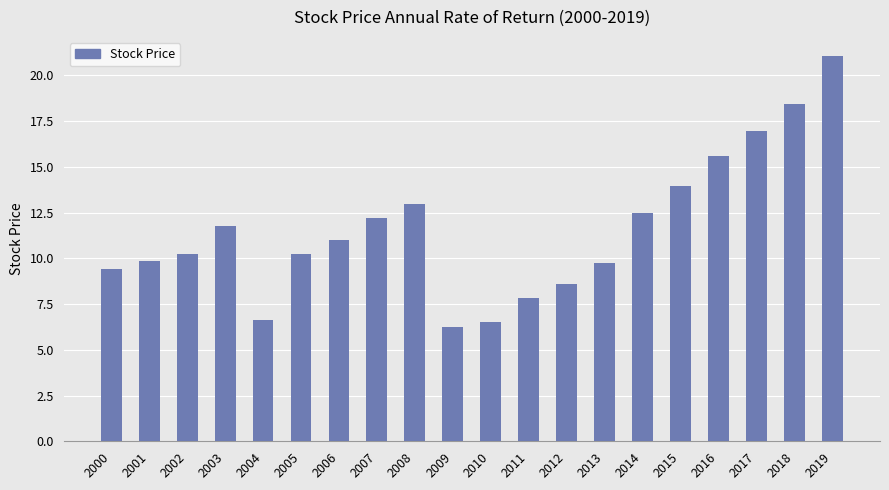

Which category has the highest value across all series?

2019